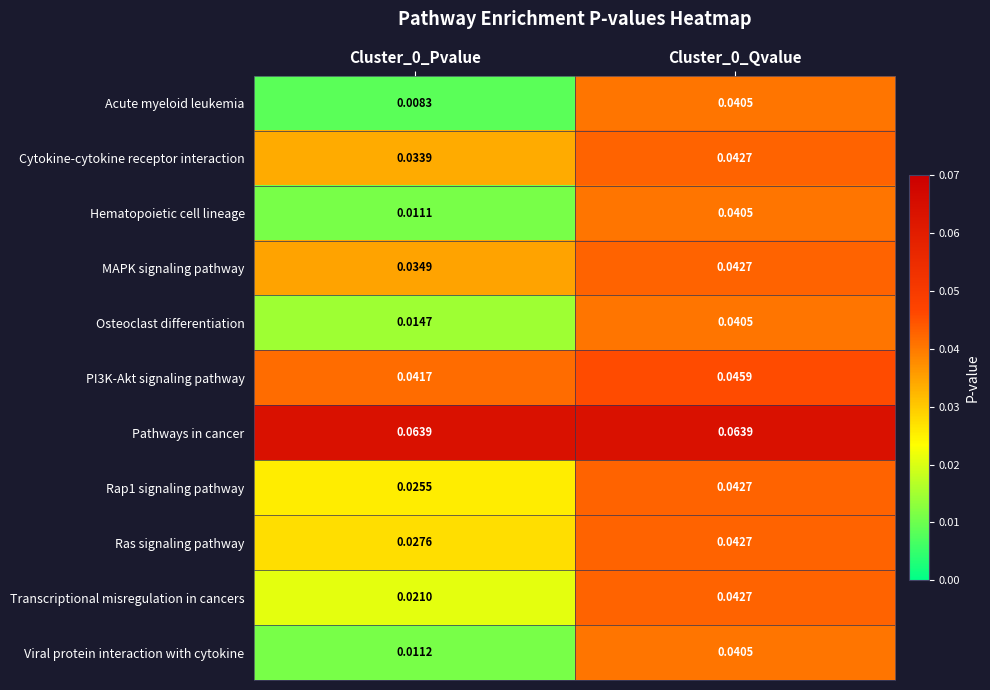

Is the value of PI3K-Akt signaling pathway at Cluster_0_Qvalue greater than the value of MAPK signaling pathway at Cluster_0_Pvalue?

Yes